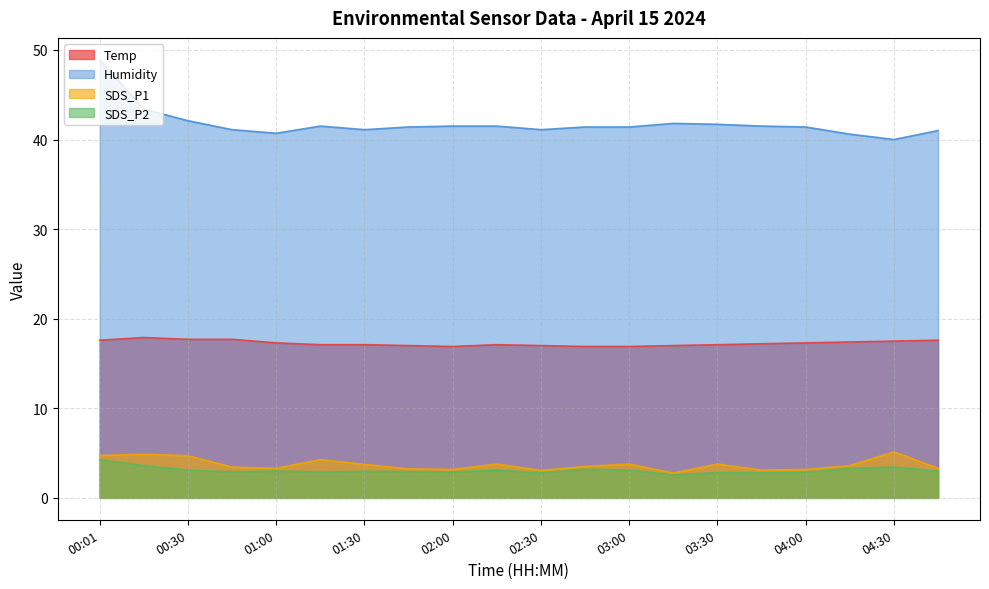

How many series are shown in this chart?

4